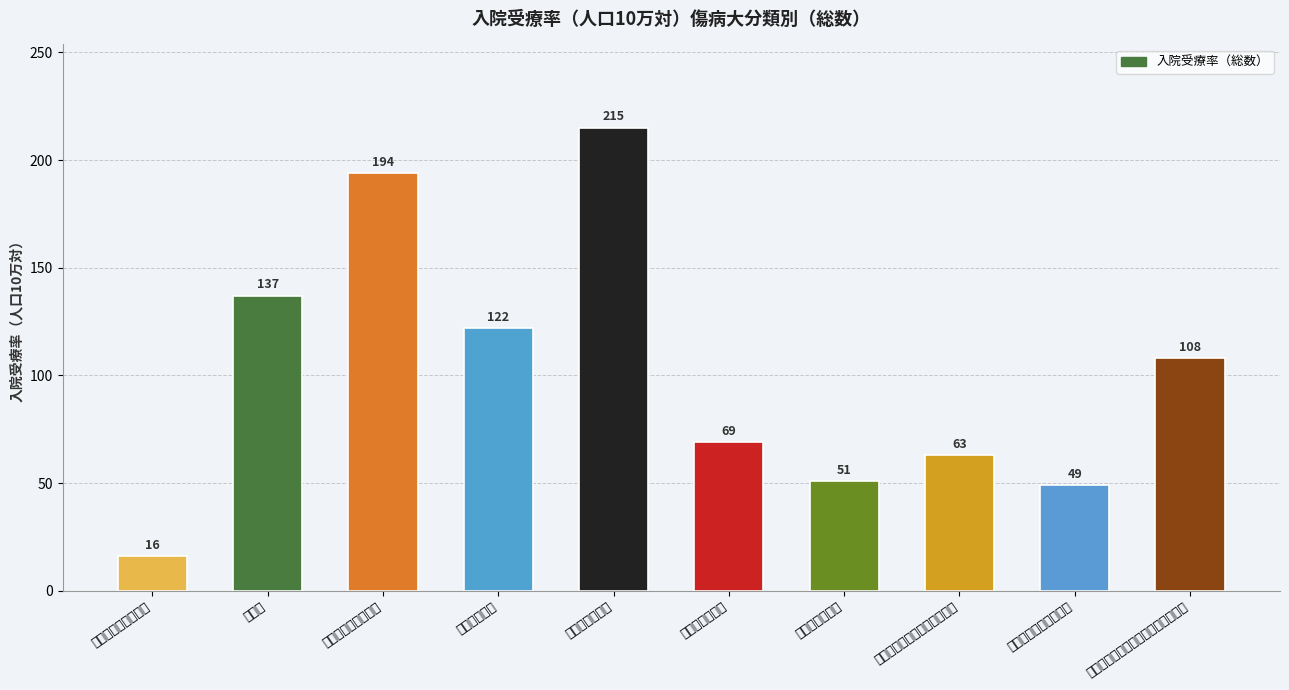

Which category has the highest value across all series?

循環器系の疾患